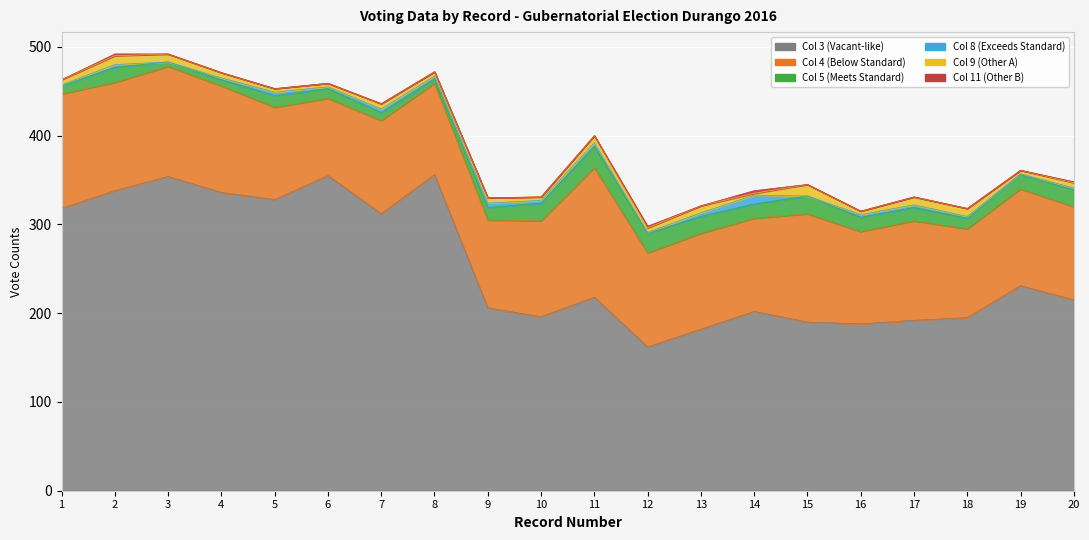

What is the spread (max minus min) of values at 2?

336